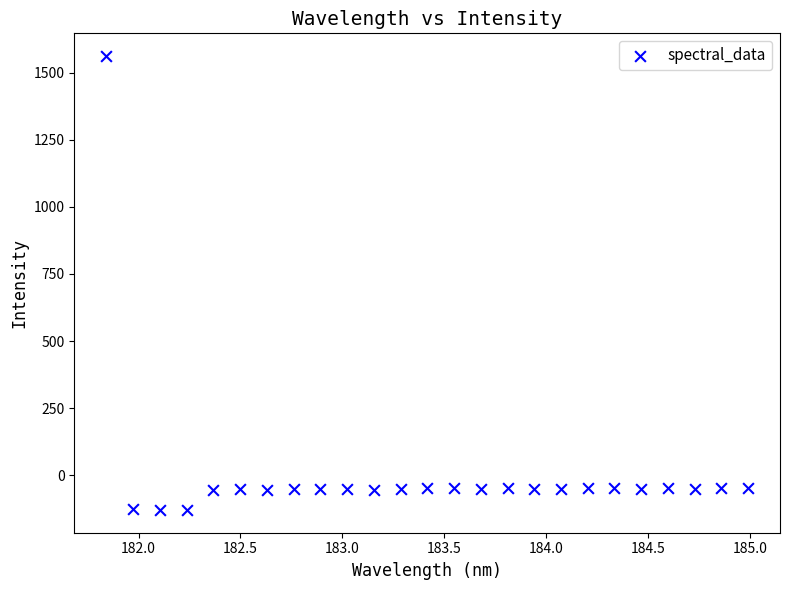

What is the range of Y values (max minus min)?

1690.9